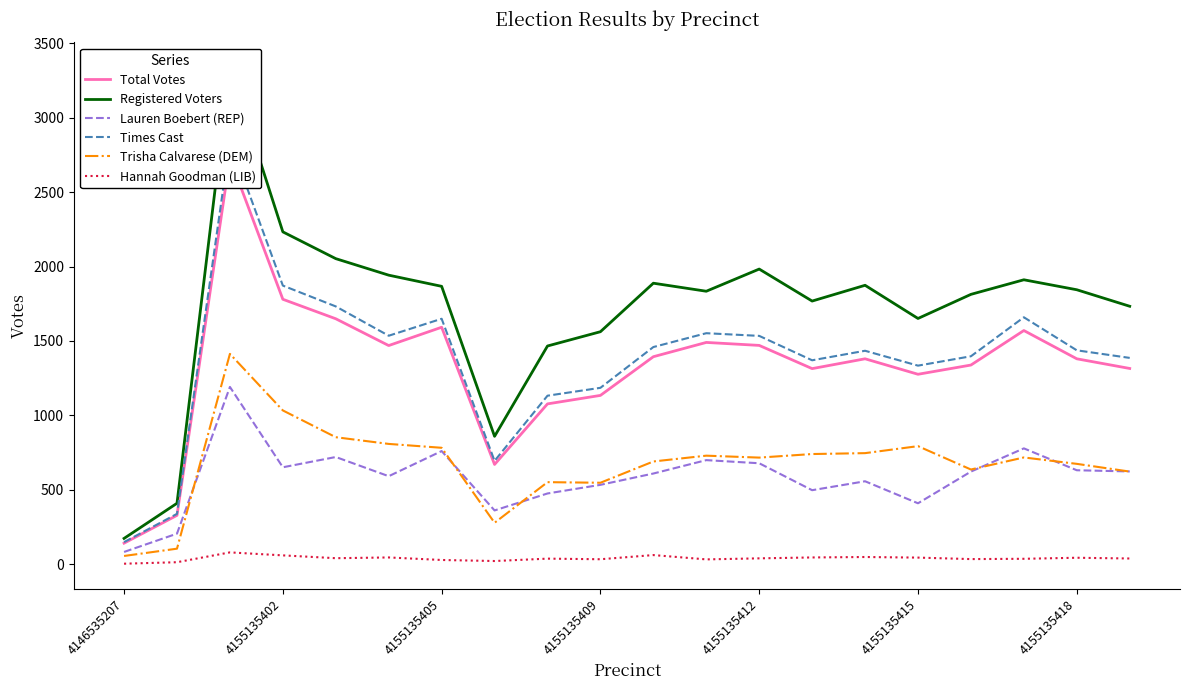

True or false: Trisha Calvarese (DEM) has a value of 351 at 4155135405.

False